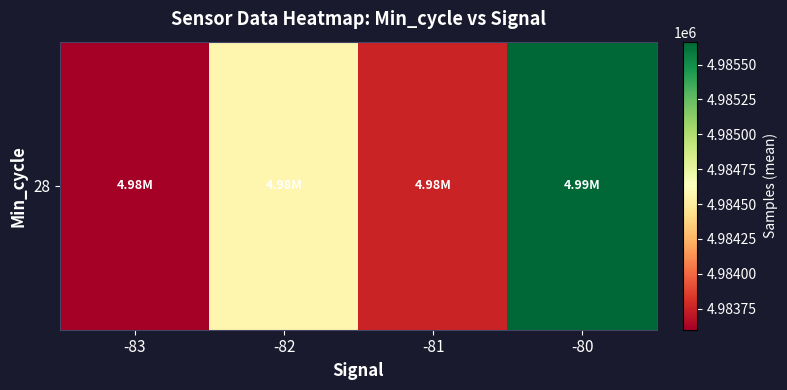

The chart shows a value of 1869321.2 at -80. True or false?

False